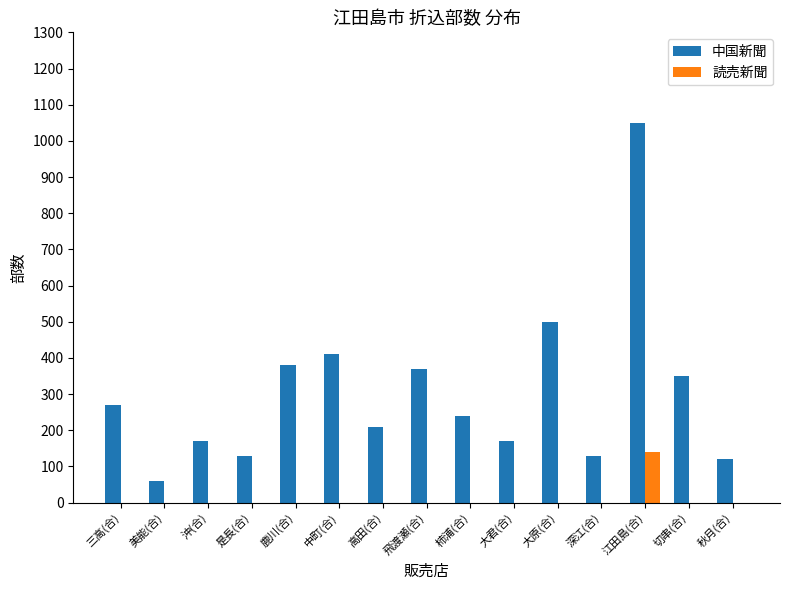

At which label does 中国新聞 reach its peak?

江田島(合)